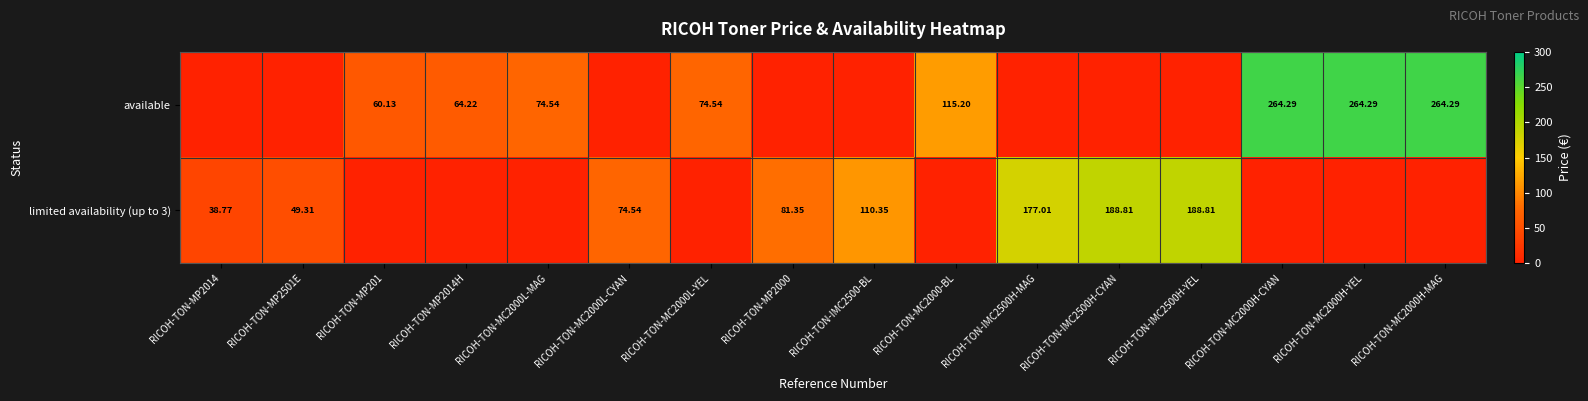

Between RICOH-TON-MC2000-BL and RICOH-TON-MP201, which is larger?

RICOH-TON-MC2000-BL